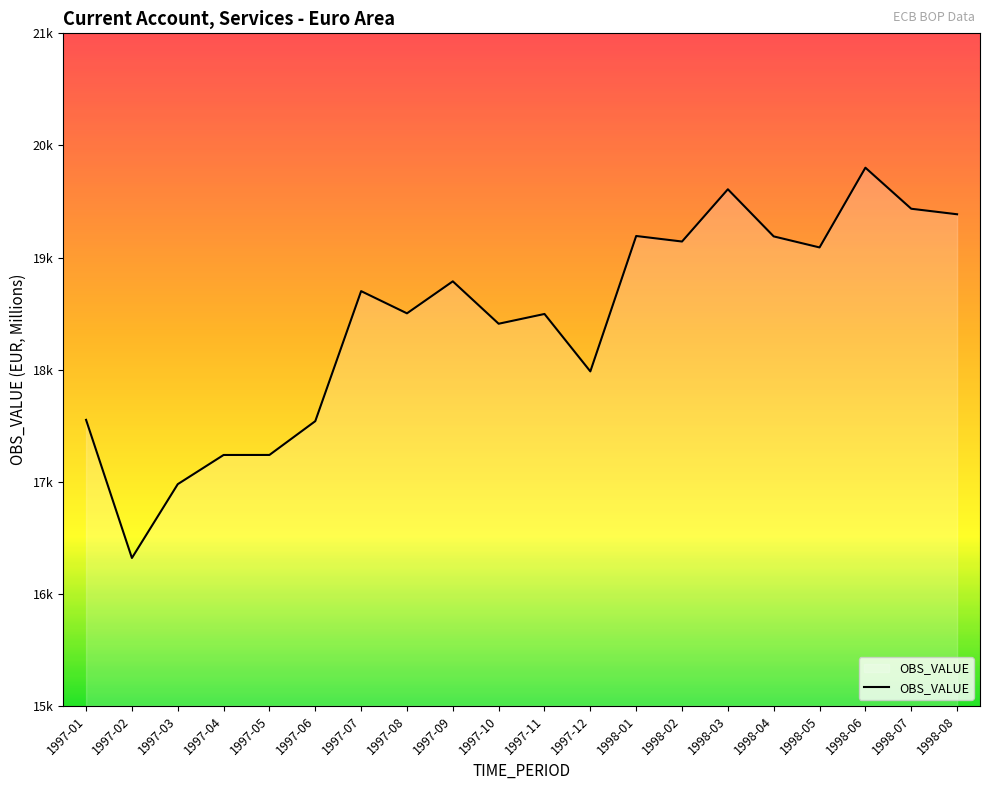

What position from the left is 1998-04?

16